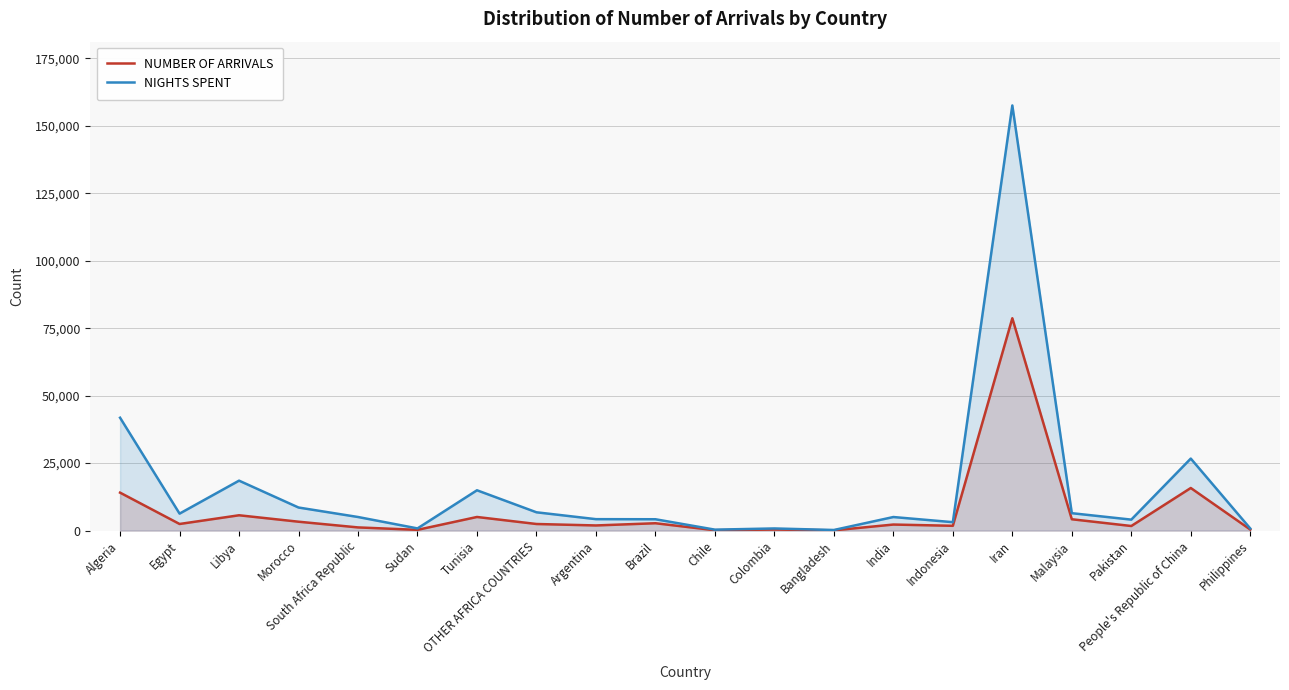

In NUMBER OF ARRIVALS, how many points are higher than both neighbors (excluding endpoints)?

7